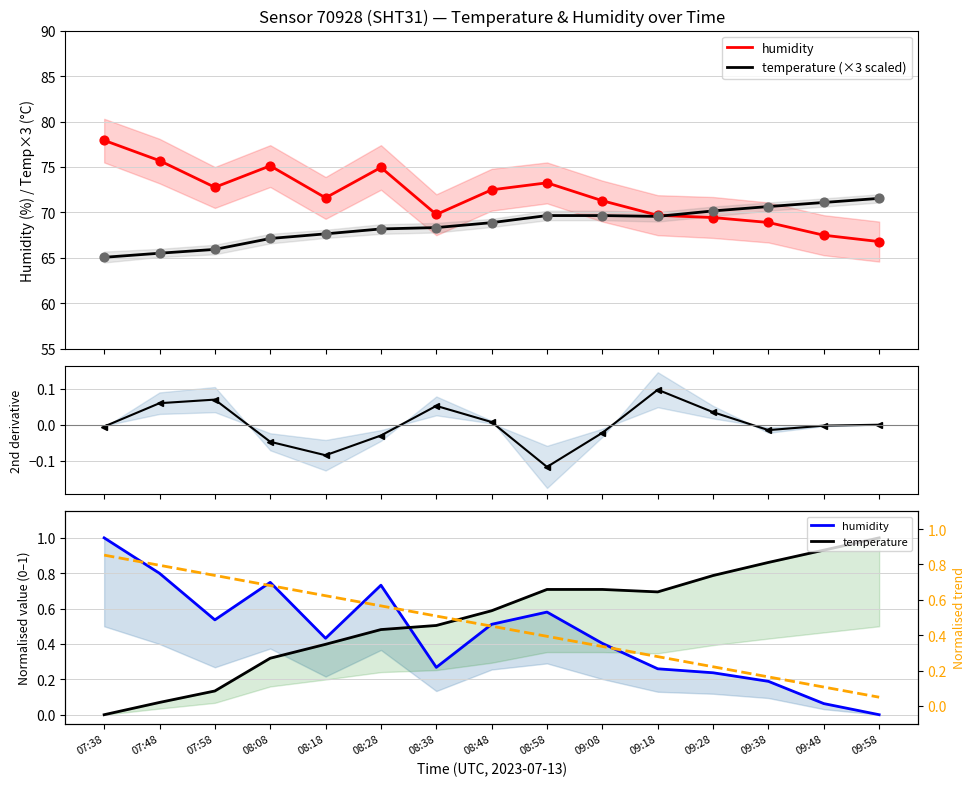

Which series reaches the maximum Y coordinate?

temperature (×3 scaled)